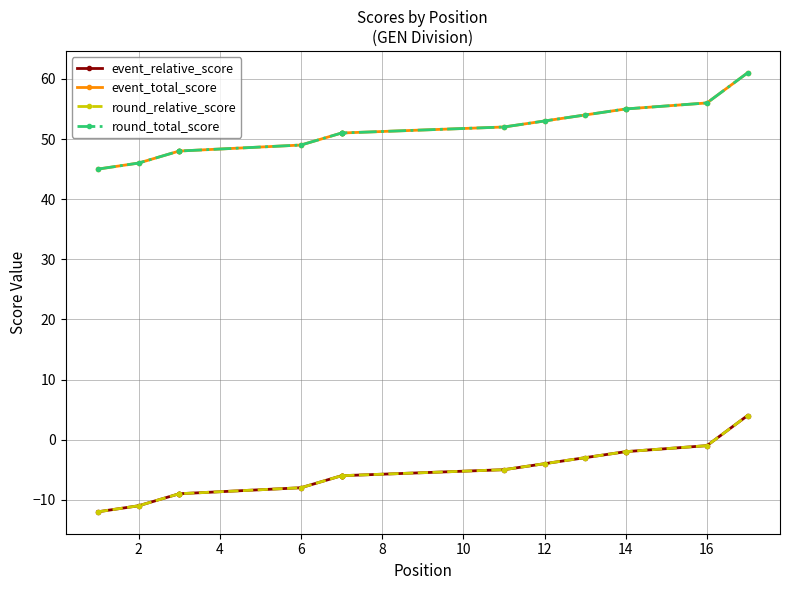

At how many categories does at least one series exceed 28?

17